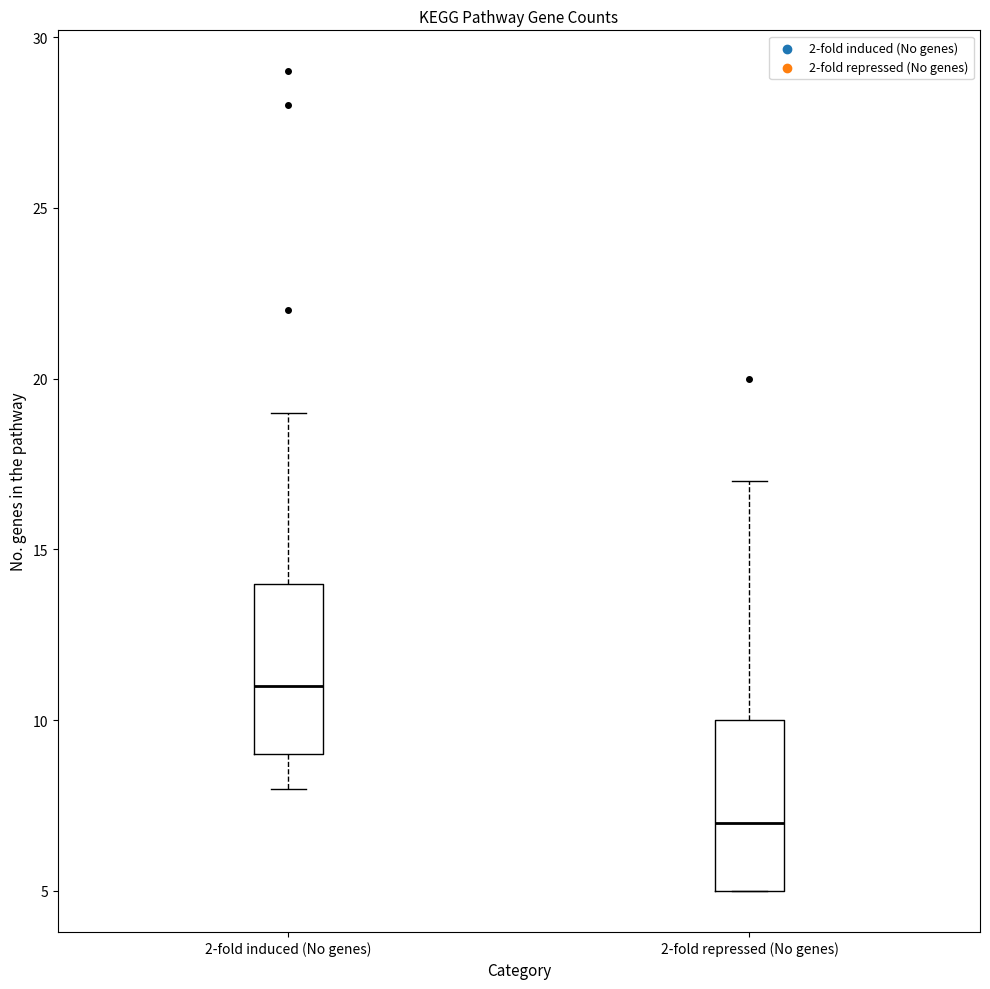

Which box has the lowest median line?

2-fold repressed (No genes)